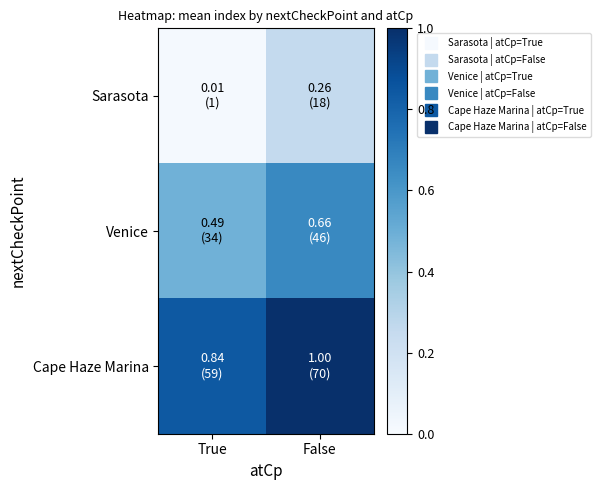

At which category is the sum across all series the highest?

False